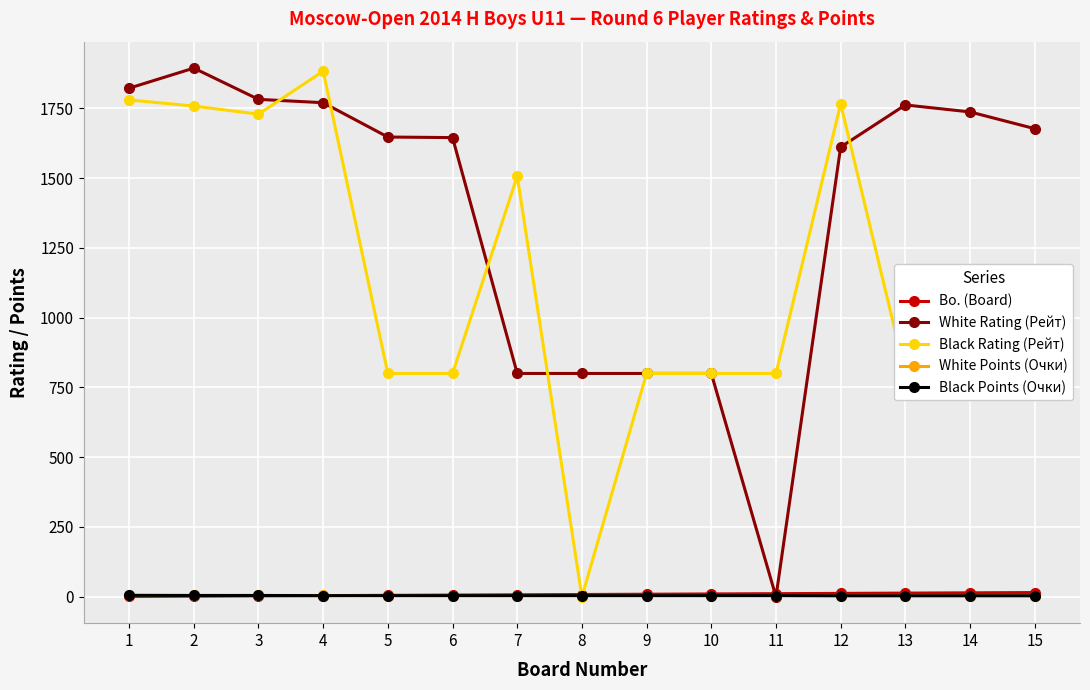

What is the greatest value displayed?

1894.0